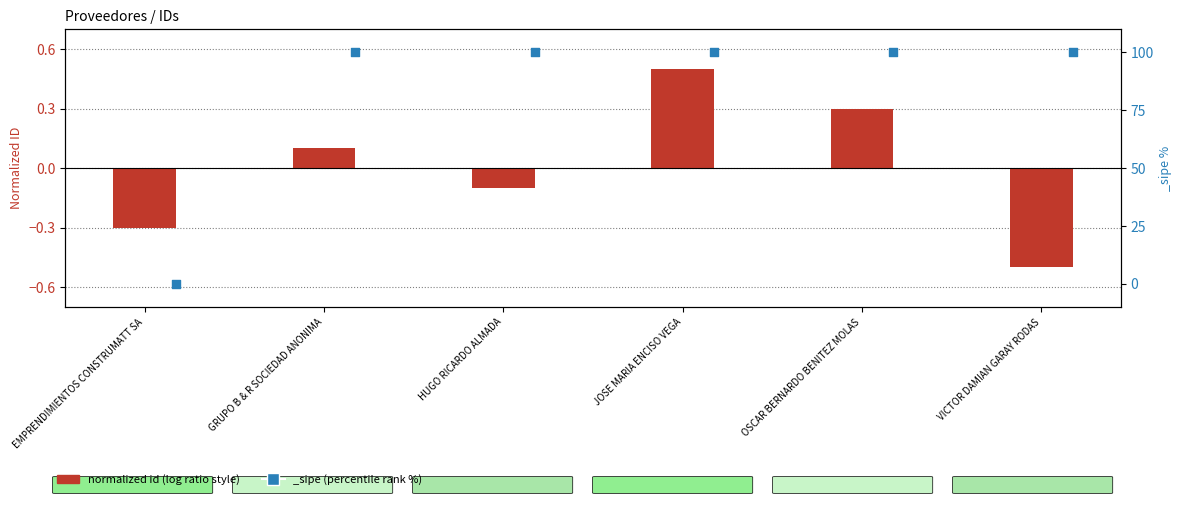

Between OSCAR BERNARDO BENITEZ MOLAS and HUGO RICARDO ALMADA, which is larger?

OSCAR BERNARDO BENITEZ MOLAS